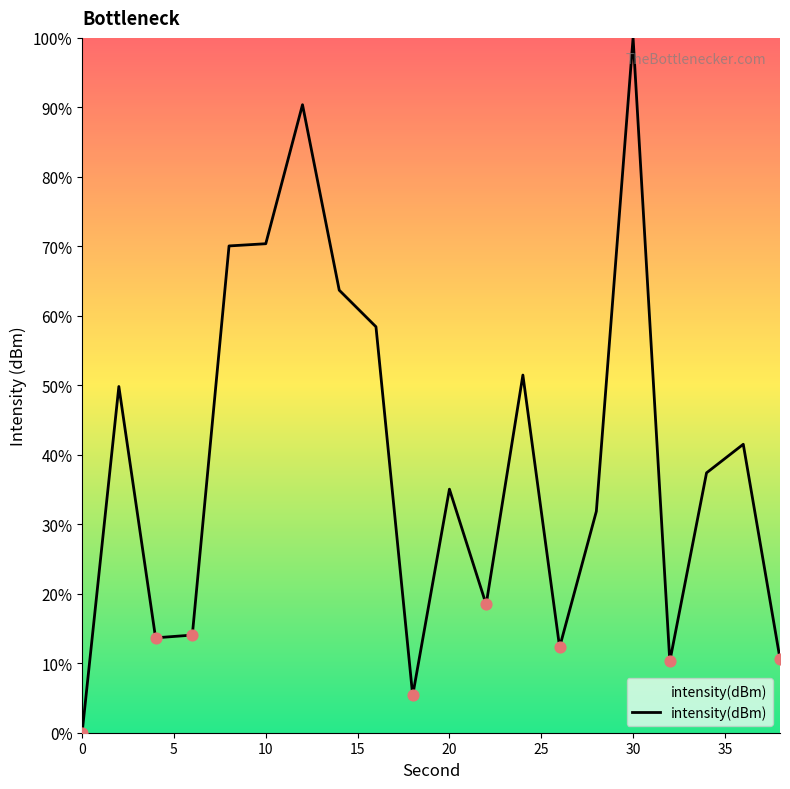

What is the difference between the maximum and minimum values?

100.0